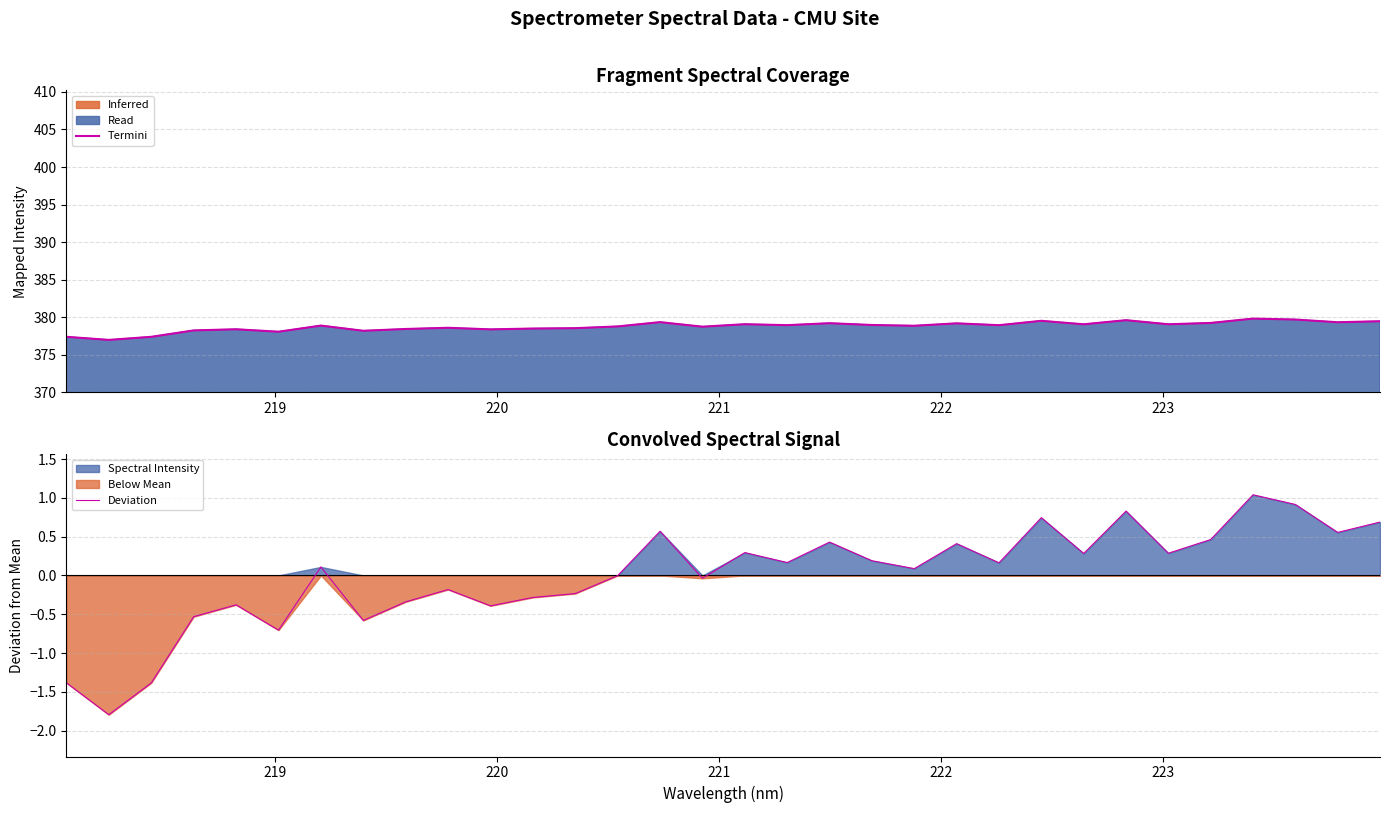

List the series in order of their peak value, lowest first.

Deviation, Termini